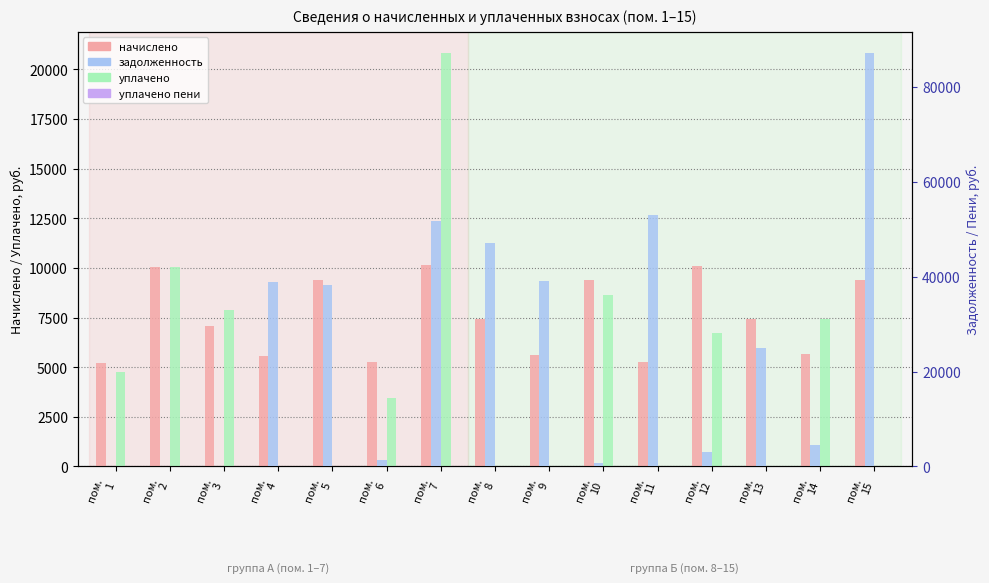

Is the value of уплачено пени at пом.
9 greater than the value of уплачено at пом.
1?

No